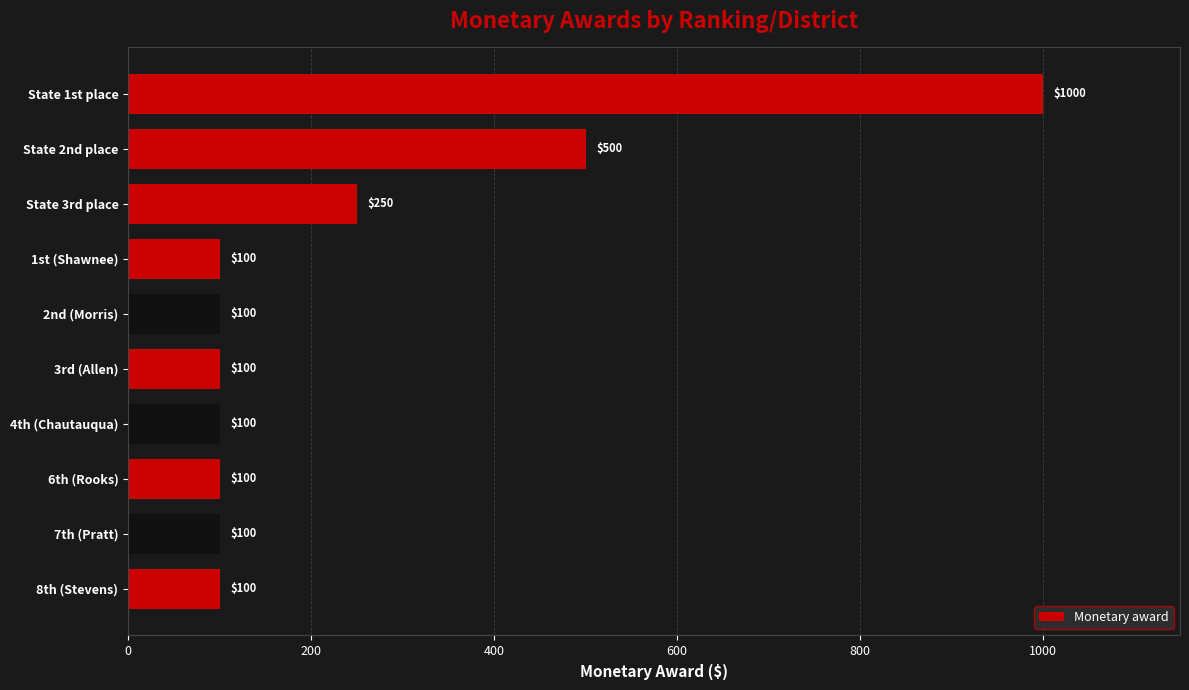

How many bars are there in total?

10